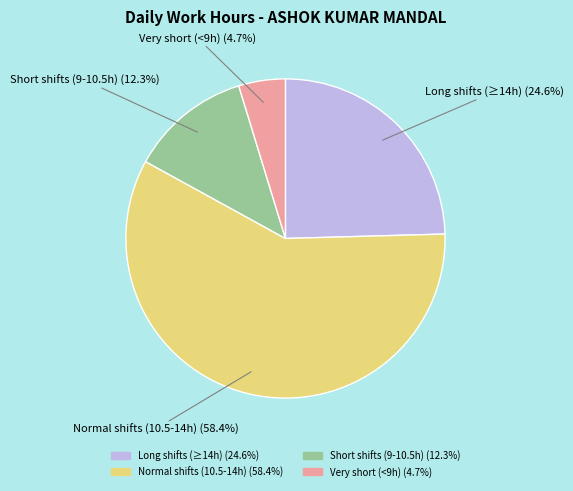

Is there a majority slice in this chart?

Yes